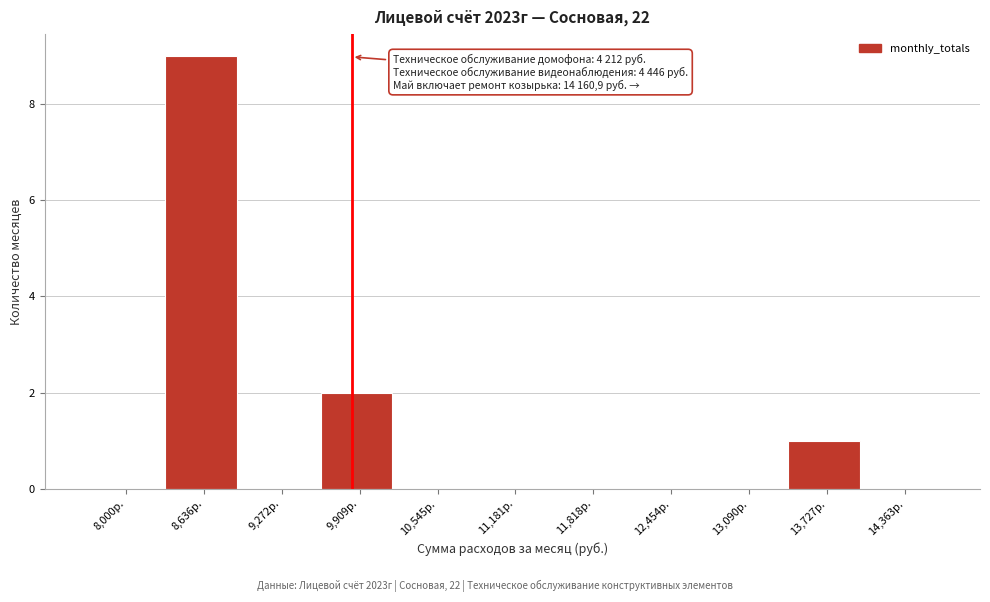

Reading left to right, list all the values displayed in this chart.

8,000р.=0	8,636р.=9	9,272р.=0	9,909р.=2	10,545р.=0	11,181р.=0	11,818р.=0	12,454р.=0	13,090р.=0	13,727р.=1	14,363р.=0